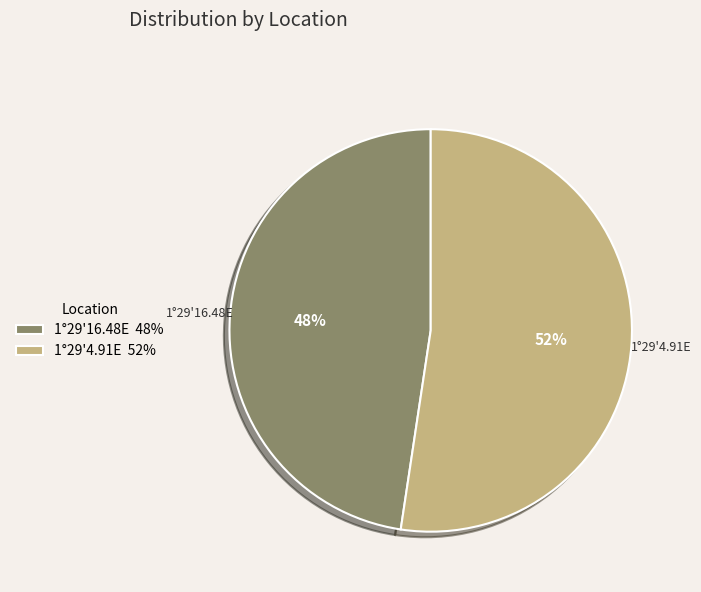

Is it true that 1°29'16.48E is 48% of the pie?

True